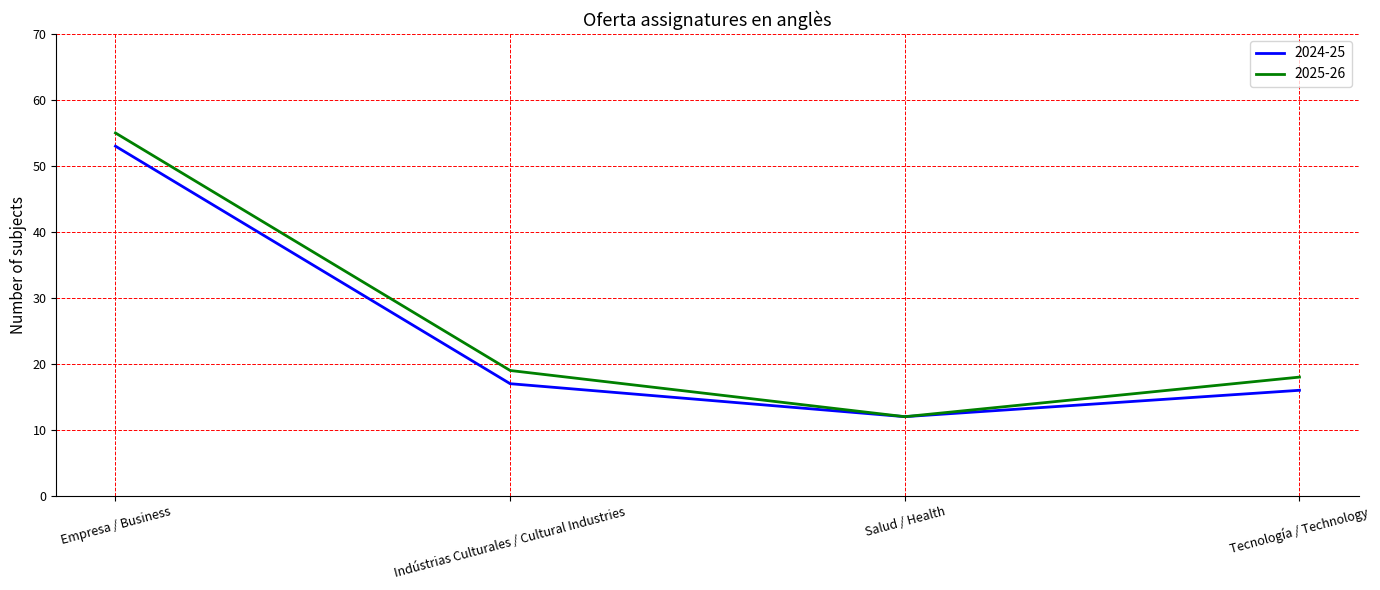

What are all the series names shown in the legend?

2024-25, 2025-26